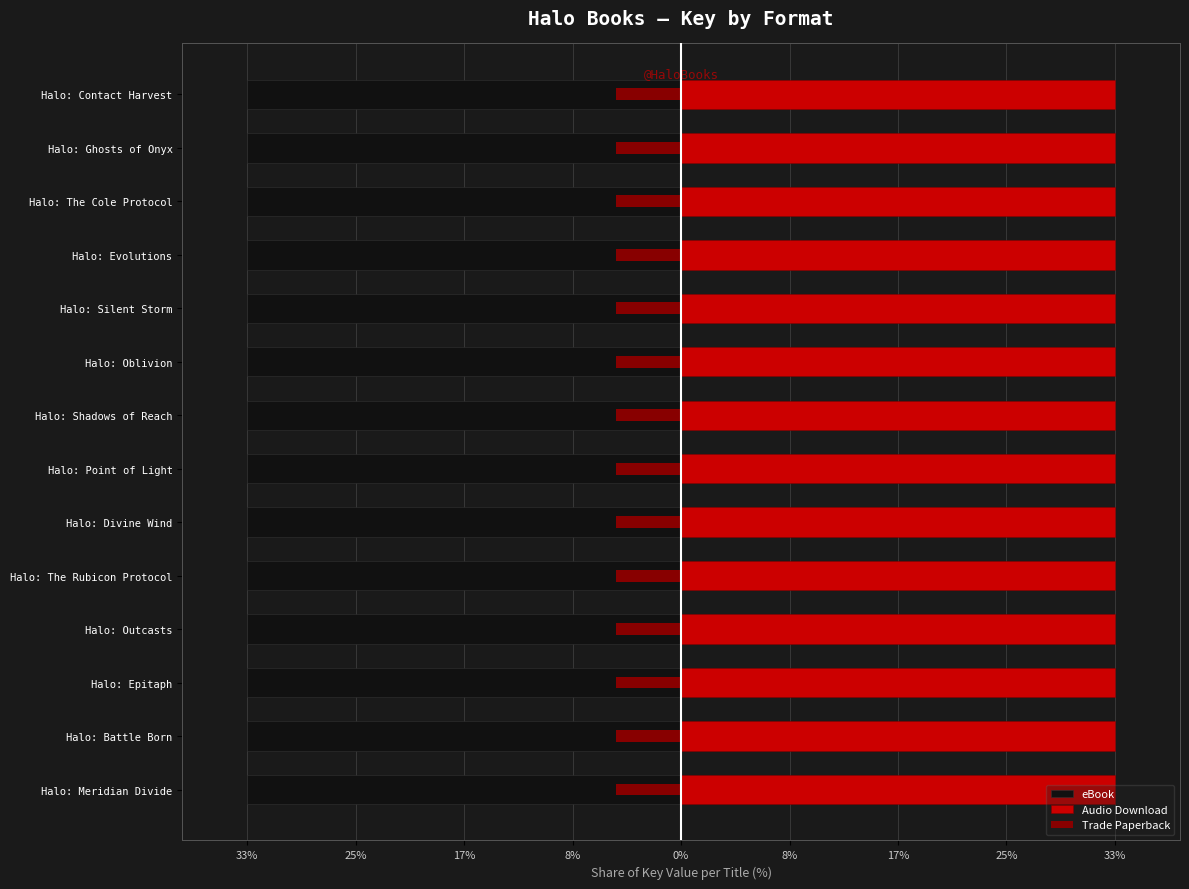

How many series are shown in this chart?

3